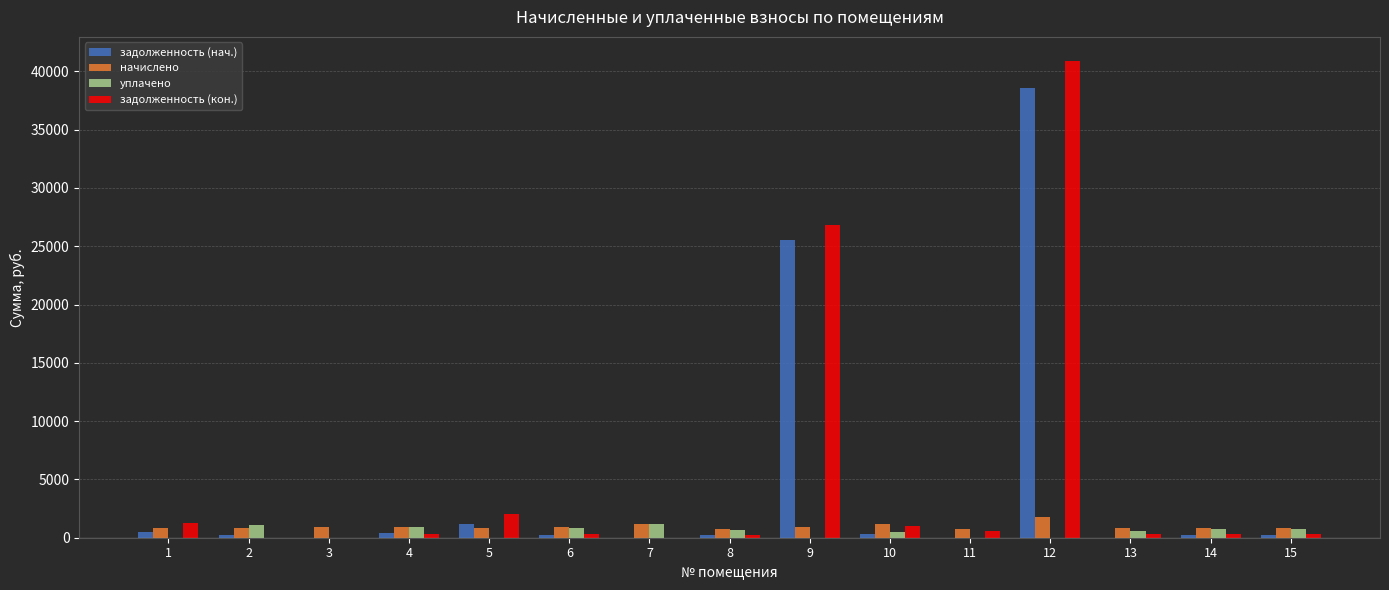

At which category is the sum across all series the highest?

12